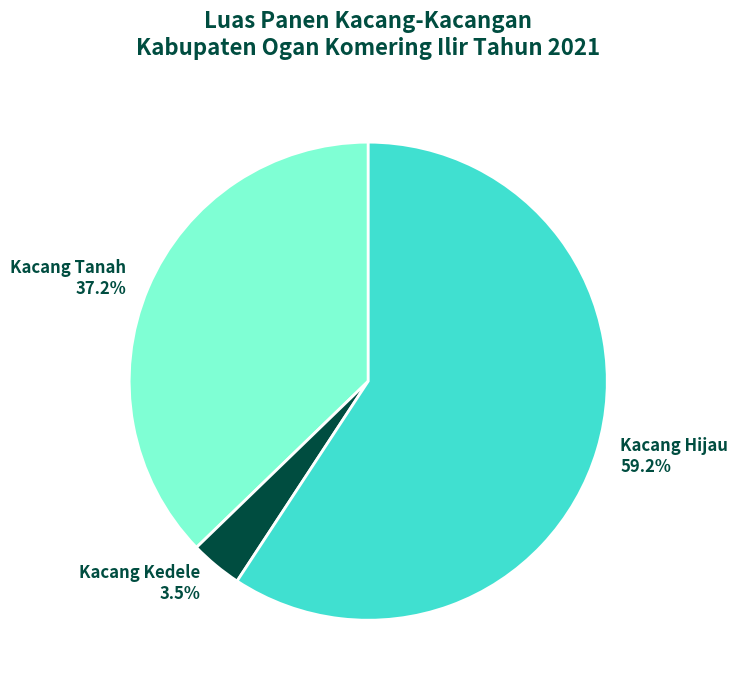

To the nearest percent, what portion does Kacang Tanah represent?

37%